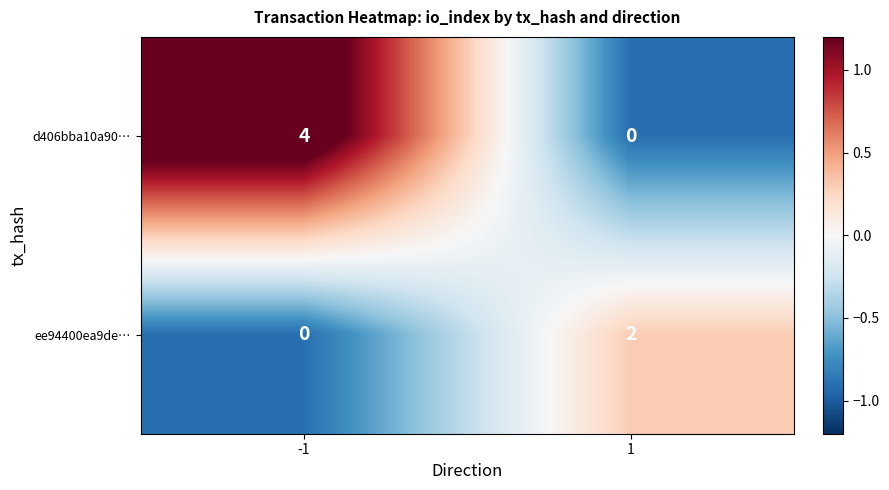

The ee94400ea9de… series shows 0 at -1. True or false?

True